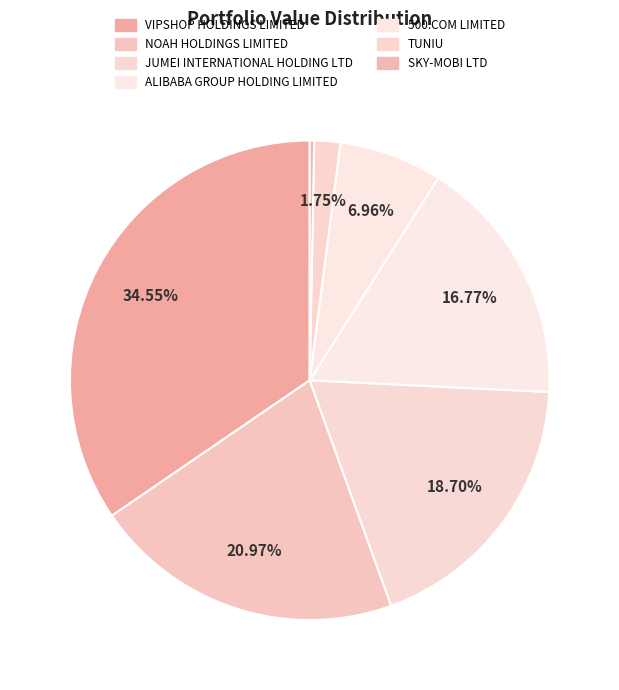

How many segments does this pie chart have?

7